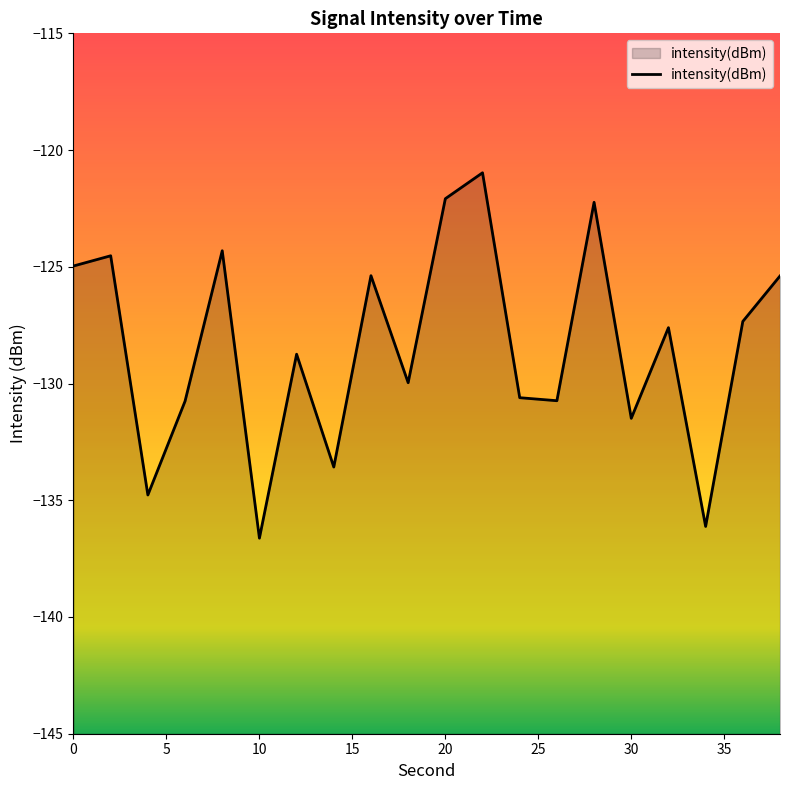

The value at 10 is -79.4. True or false?

False